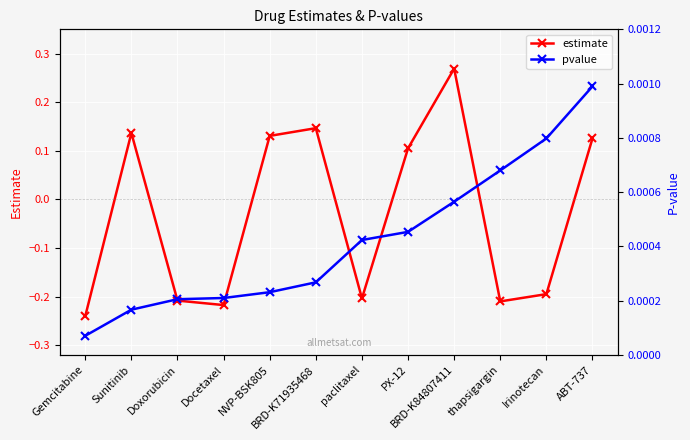

What is the minimum value shown in the chart?

-0.2